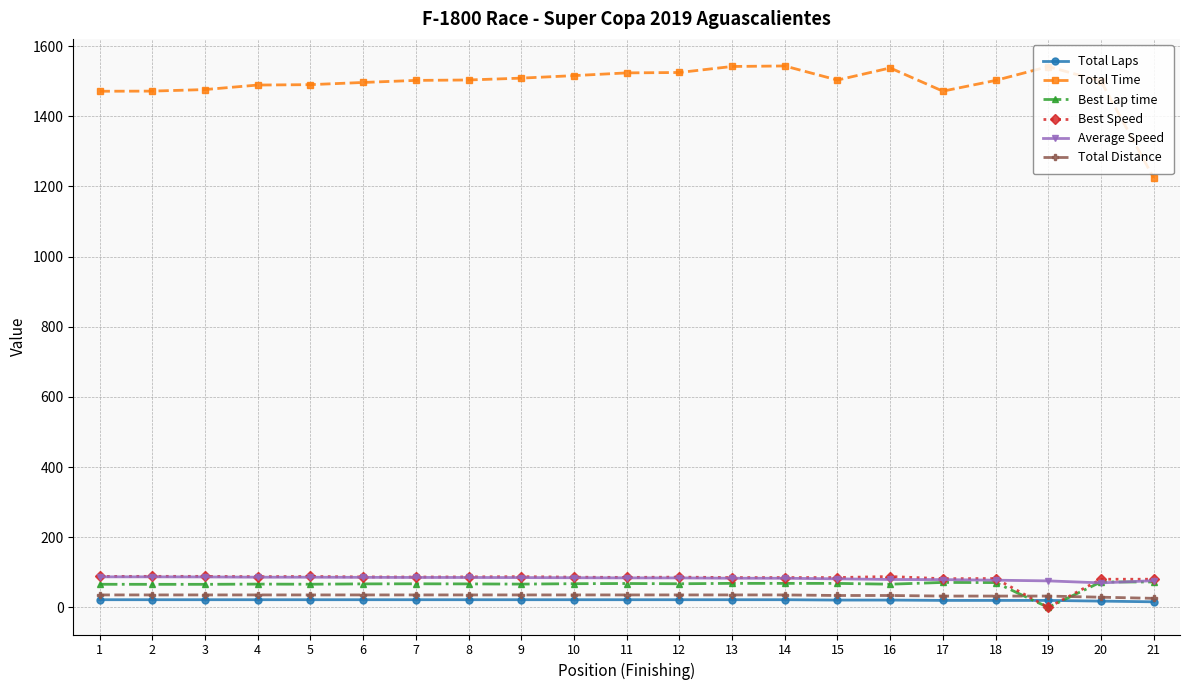

True or false: Total Time and Total Distance intersect in this chart.

False